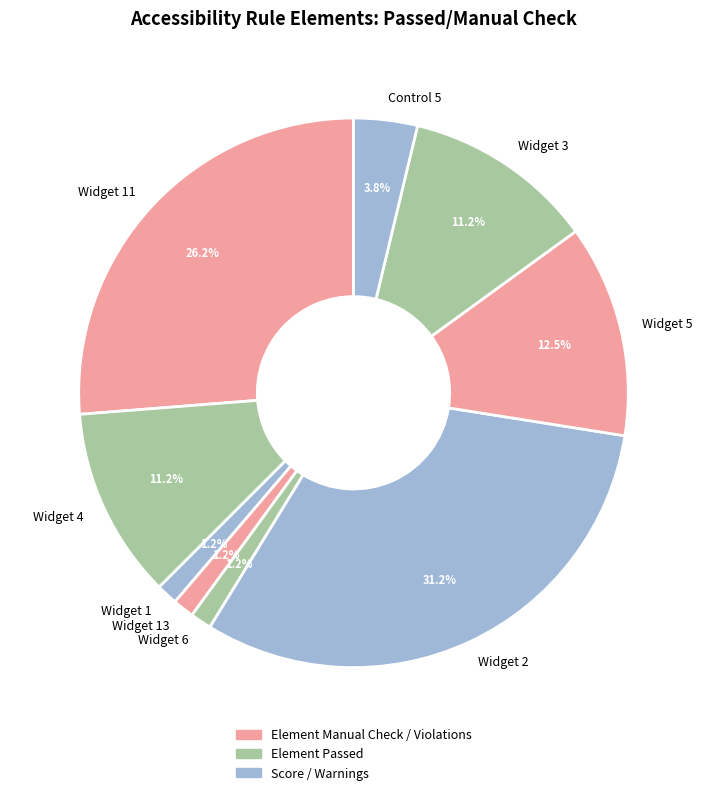

Which has a higher value, Widget 2 or Widget 11?

Widget 2